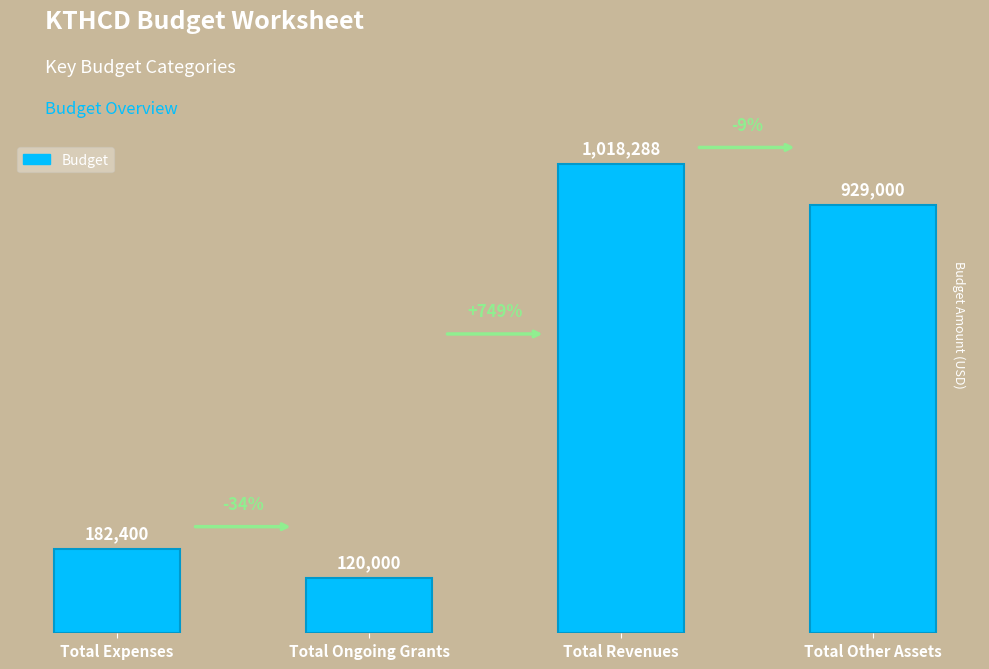

Rank the categories by value from lowest to highest.

Total Ongoing Grants, Total Expenses, Total Other Assets, Total Revenues